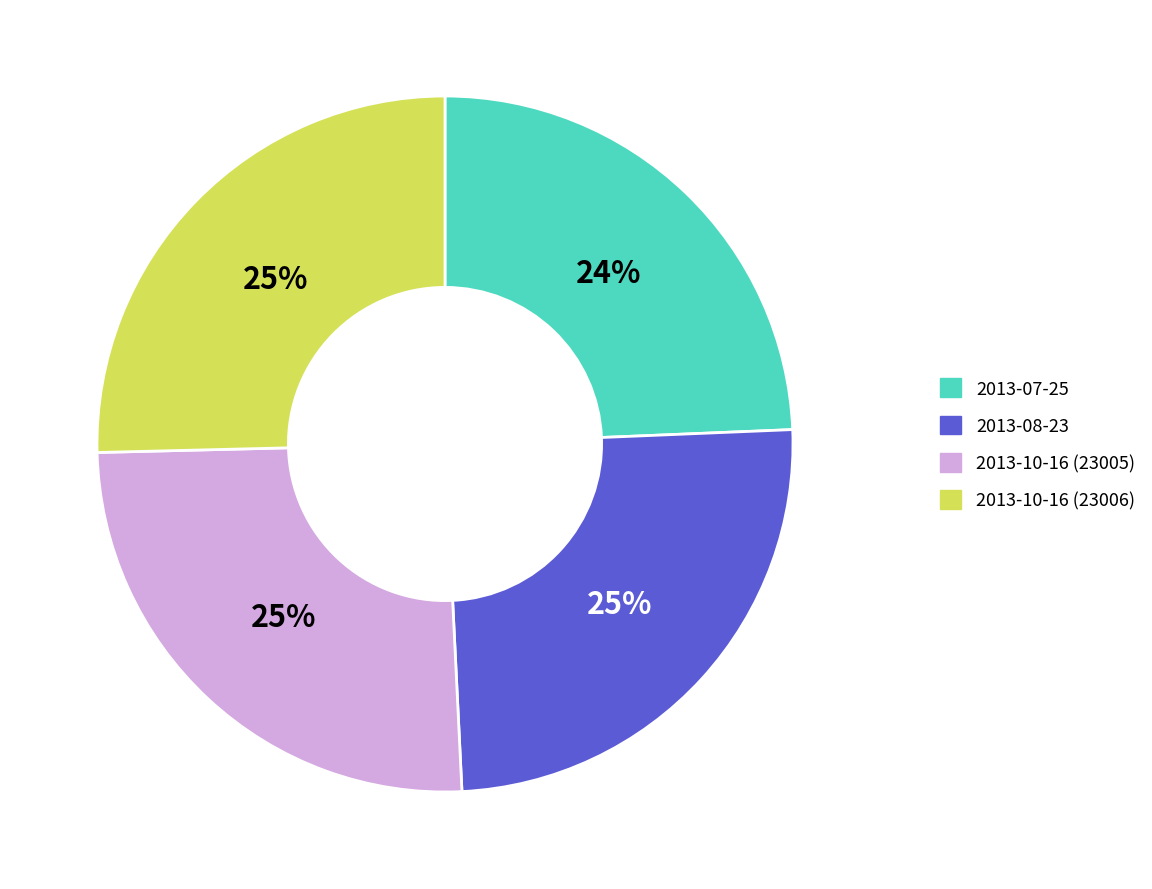

Does 2013-07-25 represent more than half of the total?

No